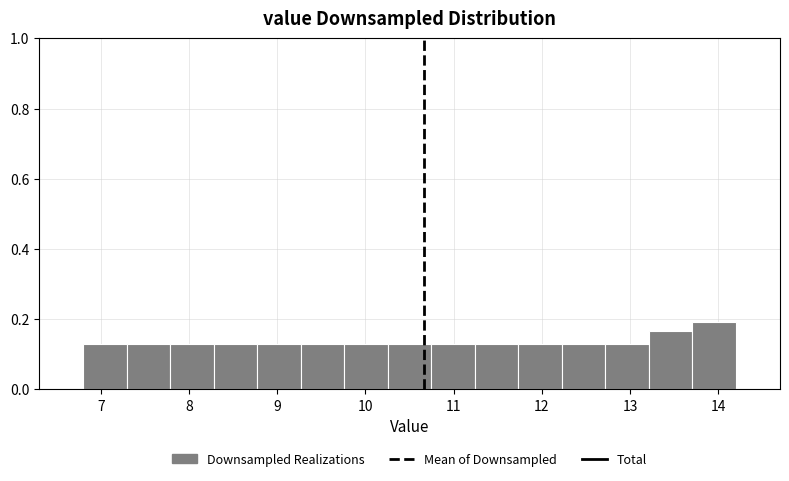

Which range on the x-axis has the tallest bar?

13.7 to 14.2